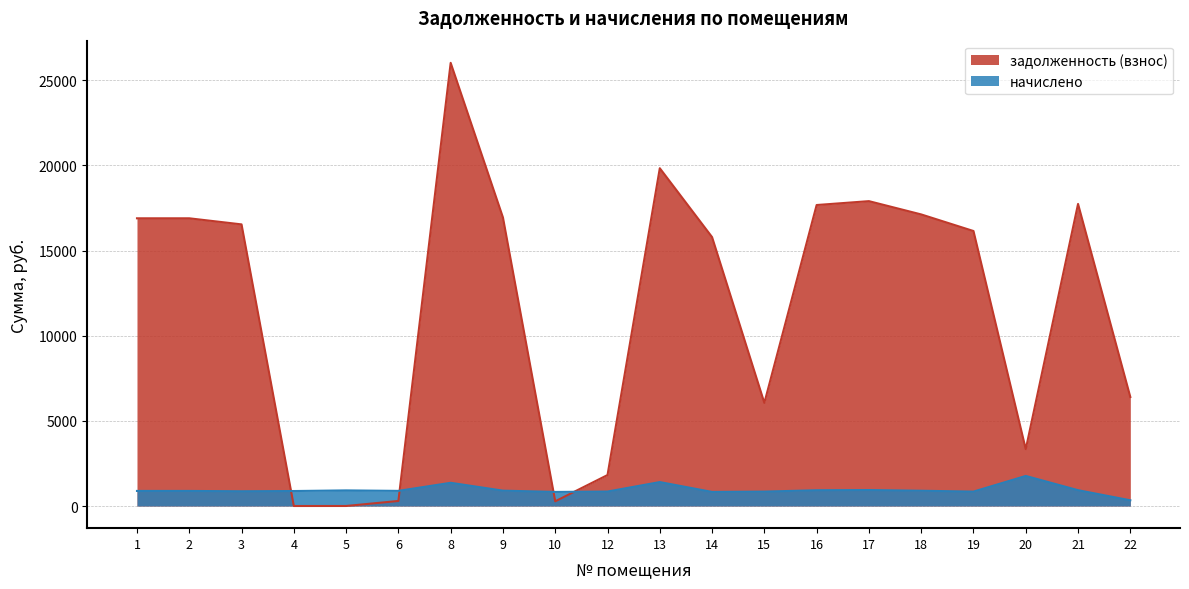

The задолженность (взнос) series shows 0.0 at 4. True or false?

True